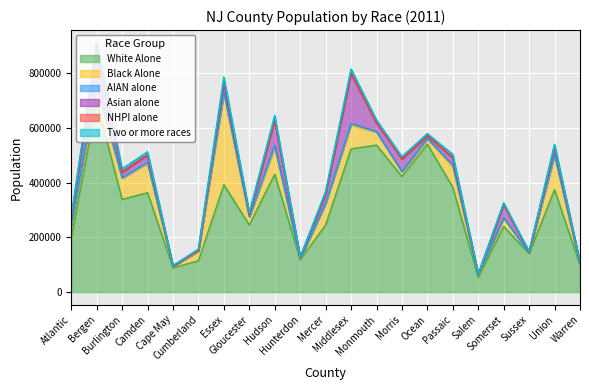

Does the chart display data point markers on the line(s)?

No